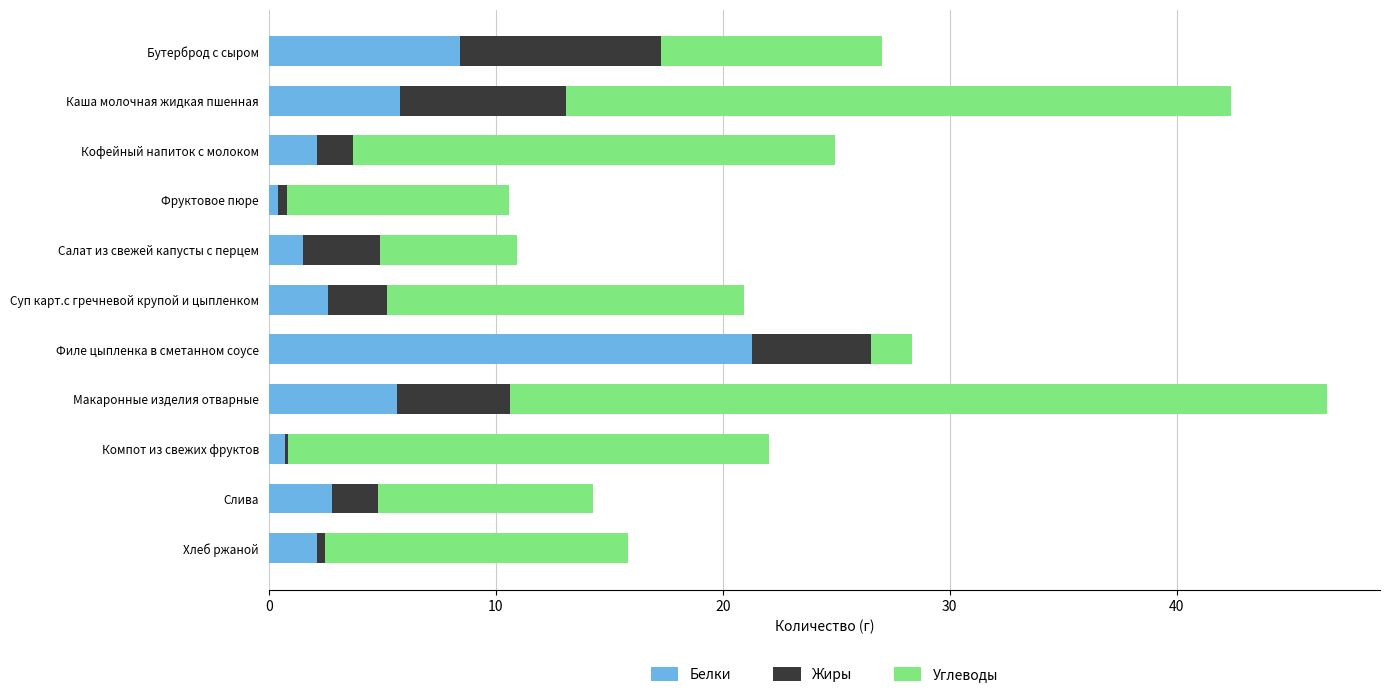

True or false: Белки has a value of 37.4 at Филе цыпленка в сметанном соусе.

False